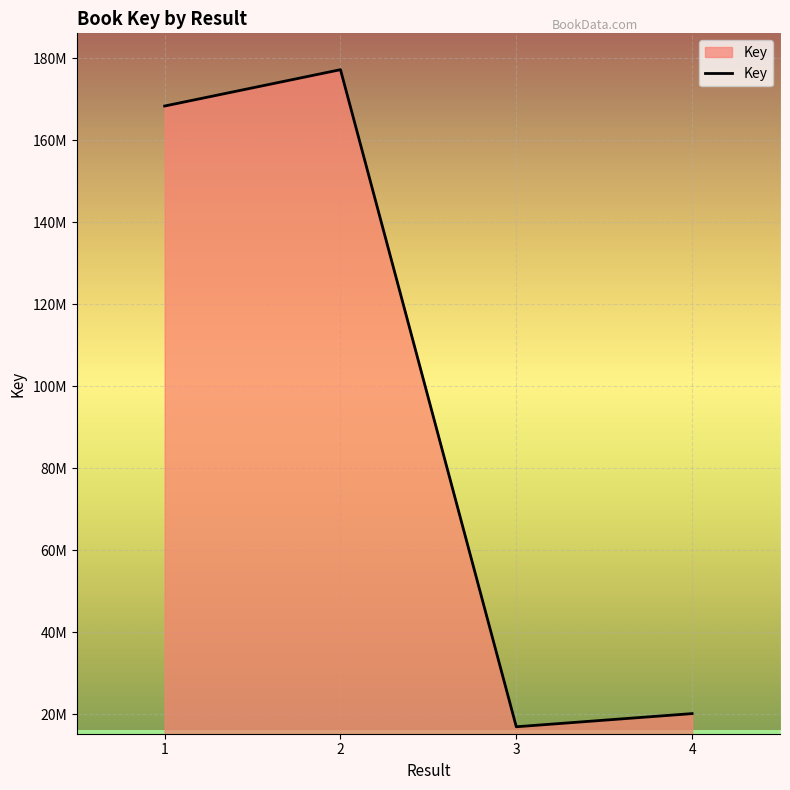

Does the chart have visible grid lines?

Yes